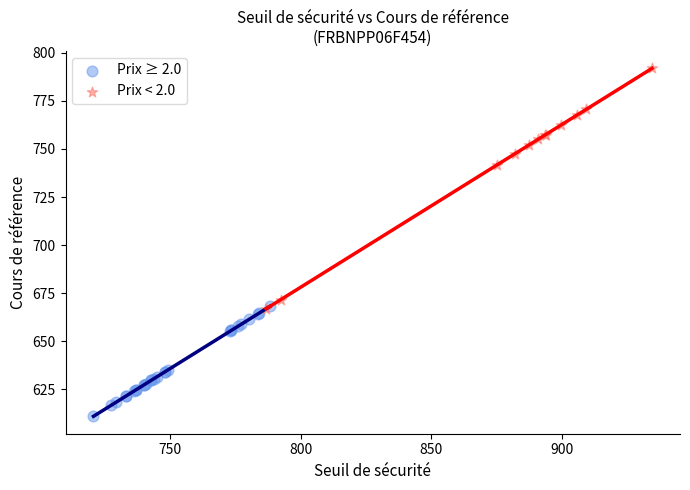

Which series reaches the maximum Y coordinate?

Prix < 2.0